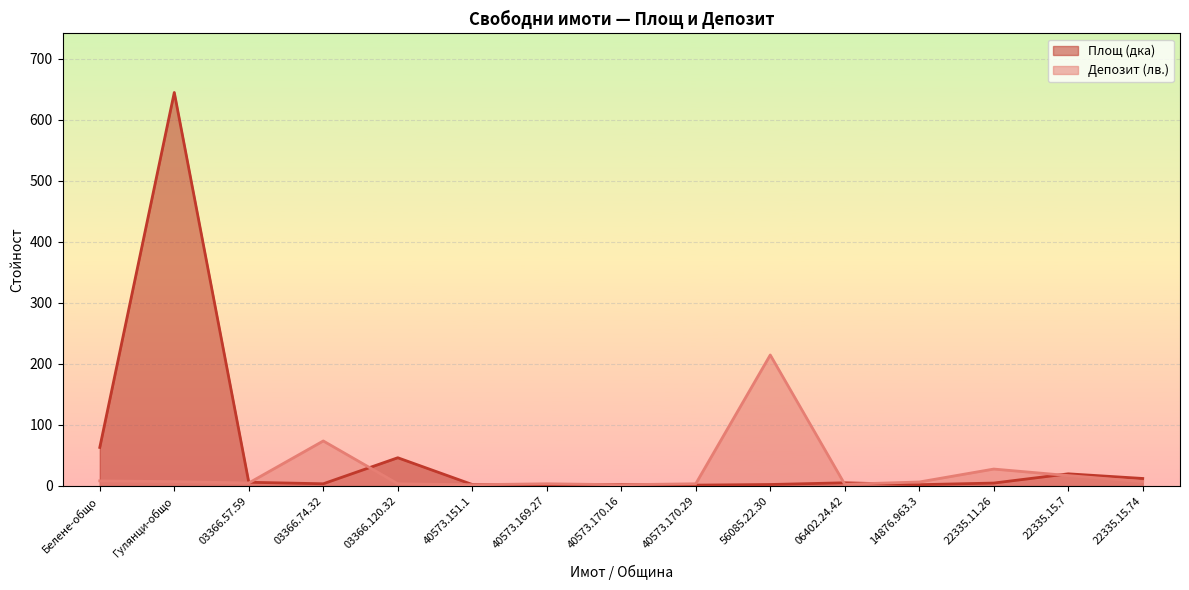

The Депозит (лв.) series shows 1.6 at 40573.169.27. True or false?

False